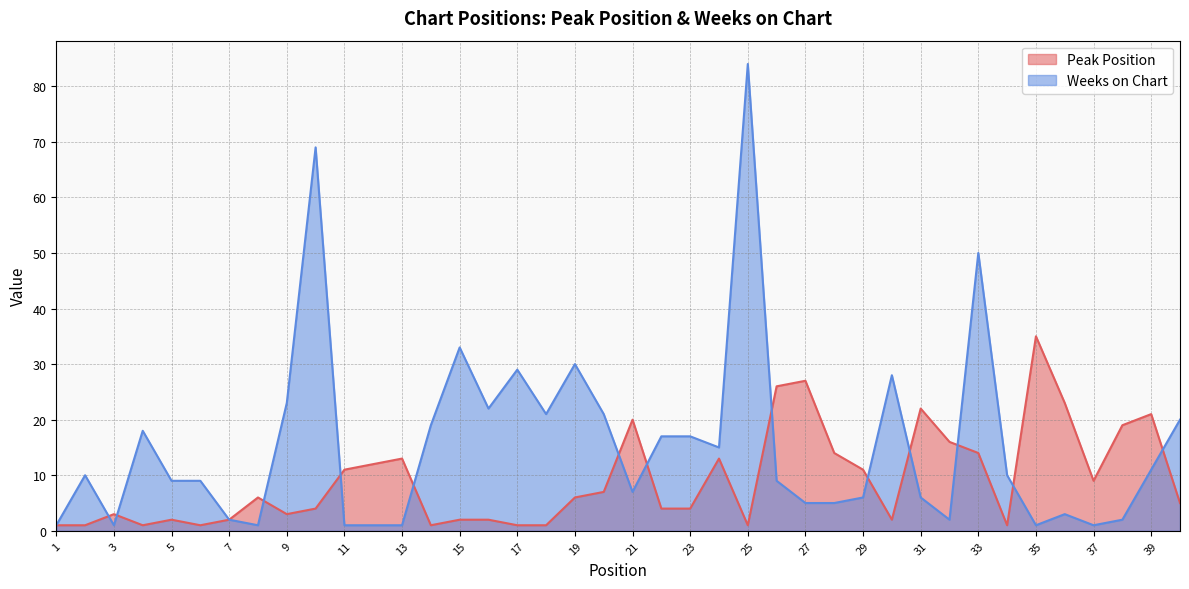

How many times do Weeks on Chart and Peak Position cross each other?

13